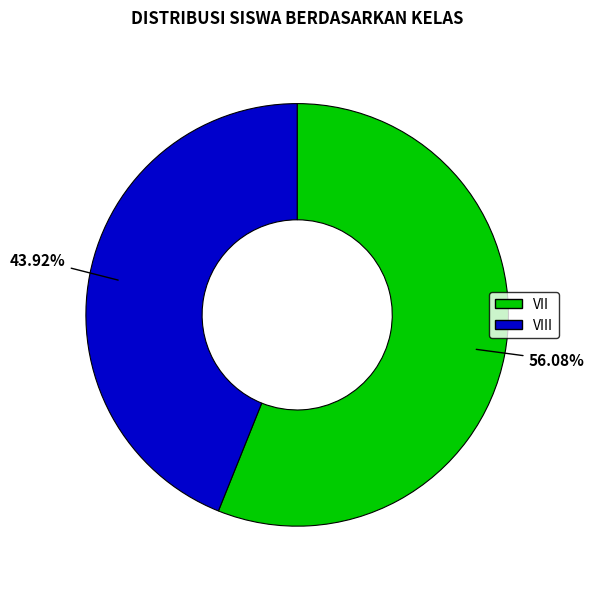

Is there a majority slice in this chart?

Yes